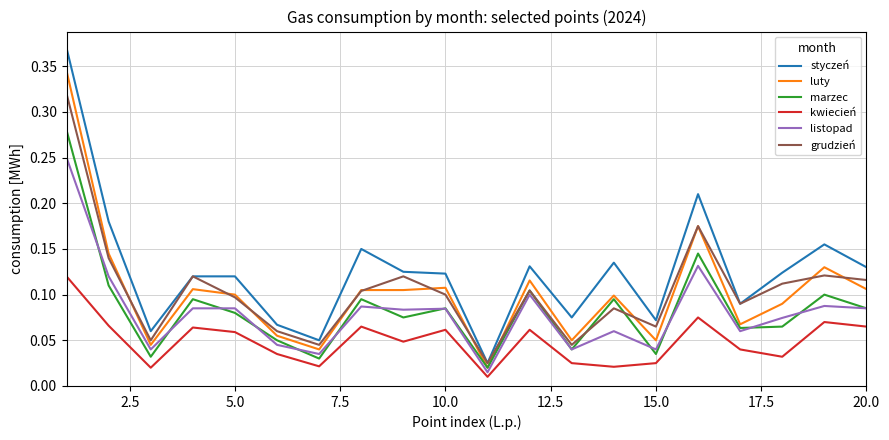

Which series has the largest range (max minus min)?

styczeń